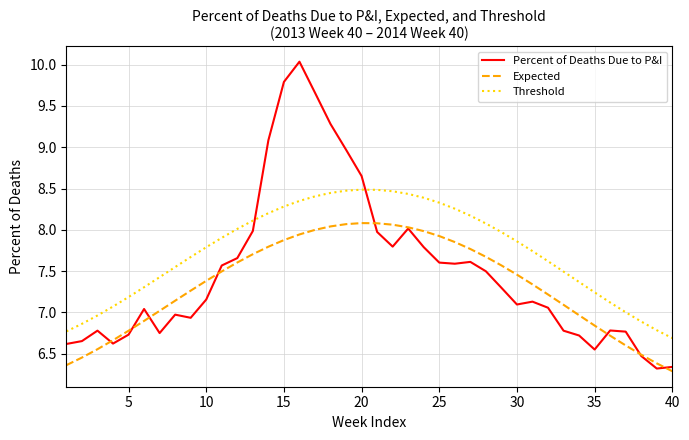

Which series has the largest range (max minus min)?

Percent of Deaths Due to P&I